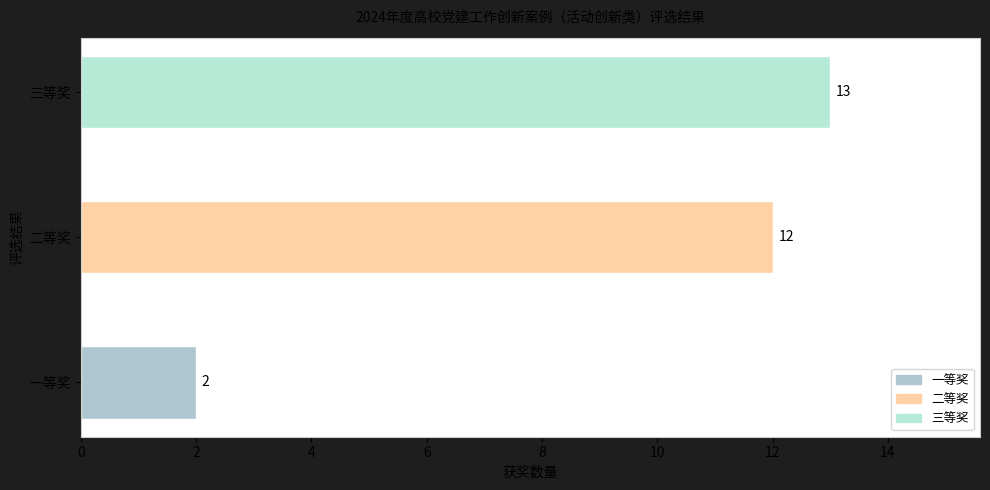

The chart shows a value of 2 at 一等奖. True or false?

True